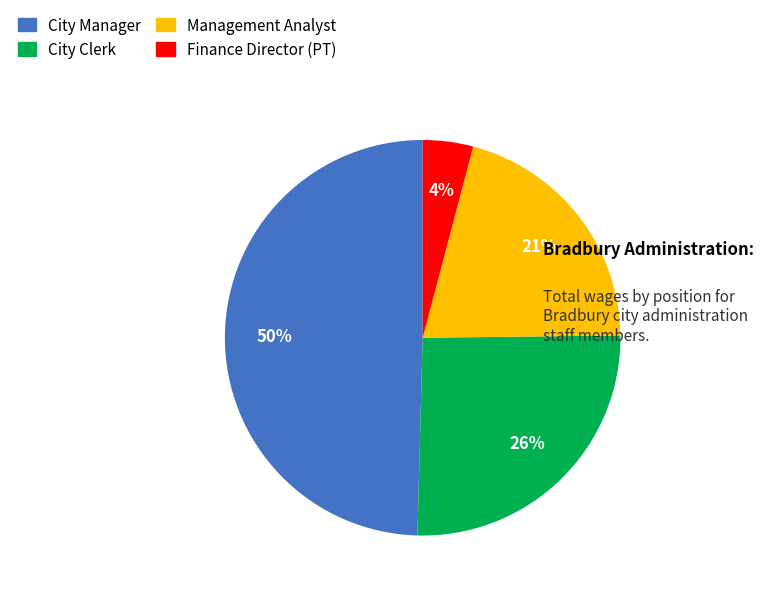

Rank the categories by value from lowest to highest.

Finance Director (PT), Management Analyst, City Clerk, City Manager